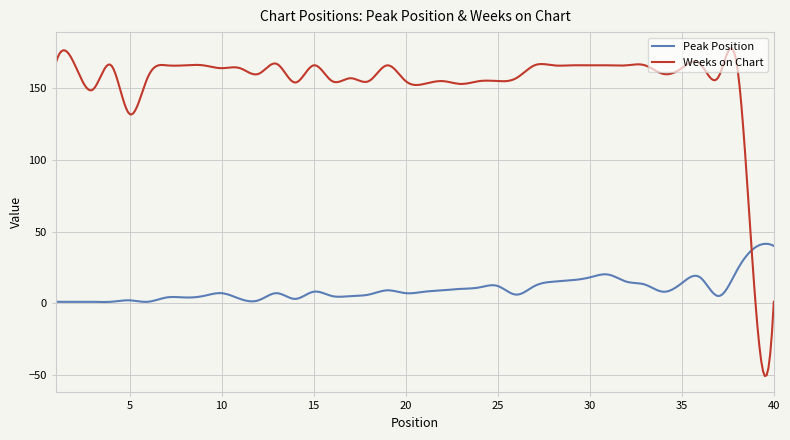

What is the smallest value displayed?

-50.8